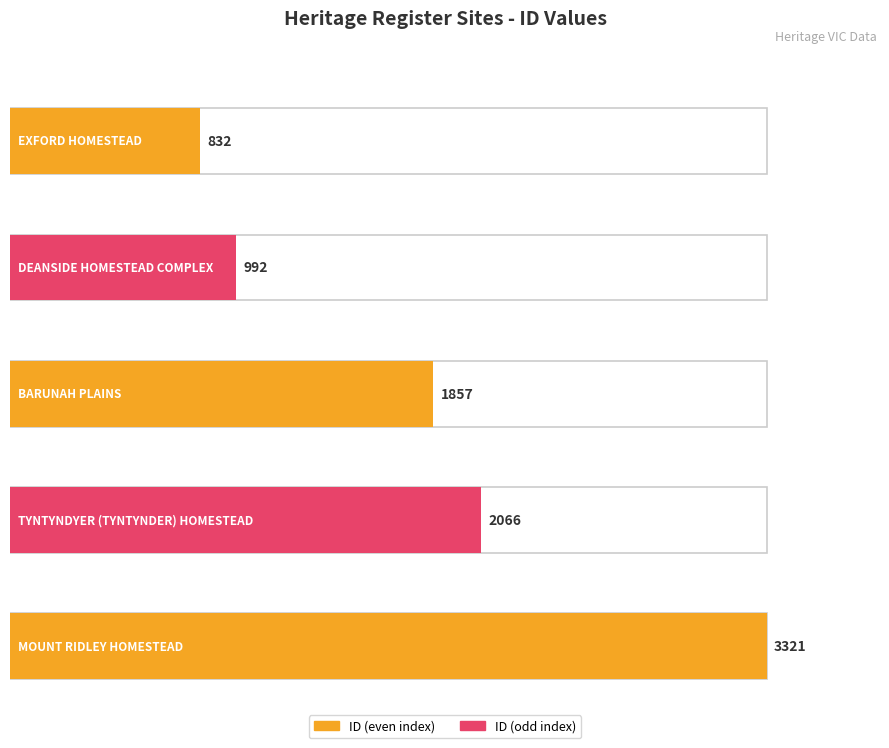

Count the number of values greater than 1857.

2